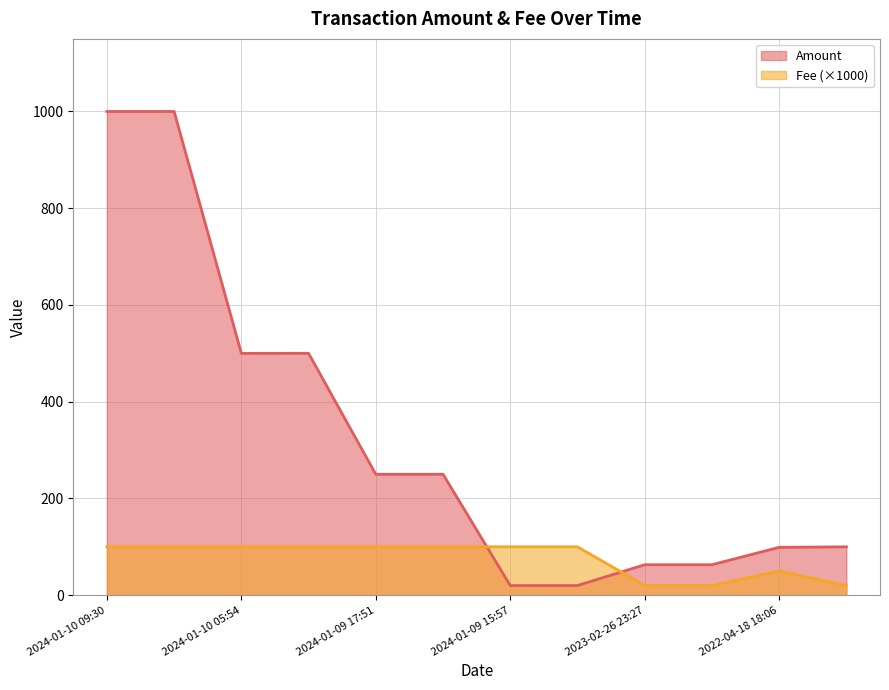

True or false: Amount has a value of 158.5 at 2024-01-09 16:42.

False